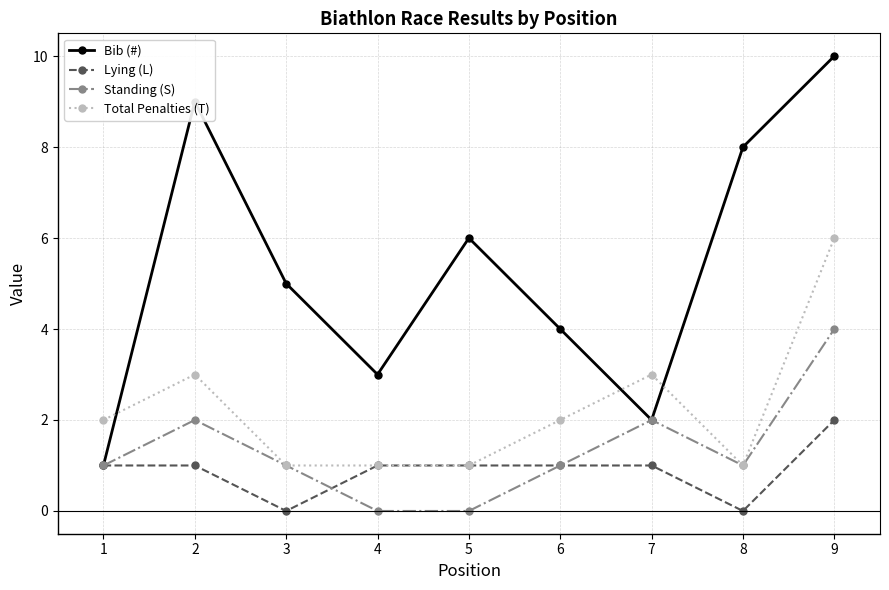

What is the total value across all series at 3?

7